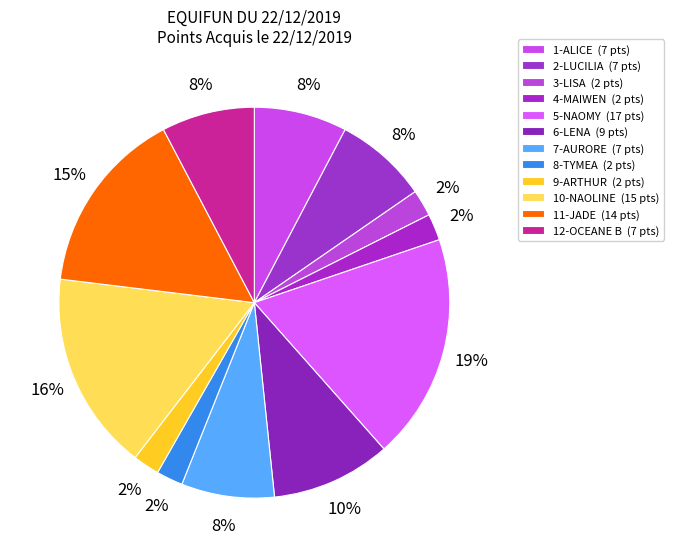

How many slices are in this pie chart?

12